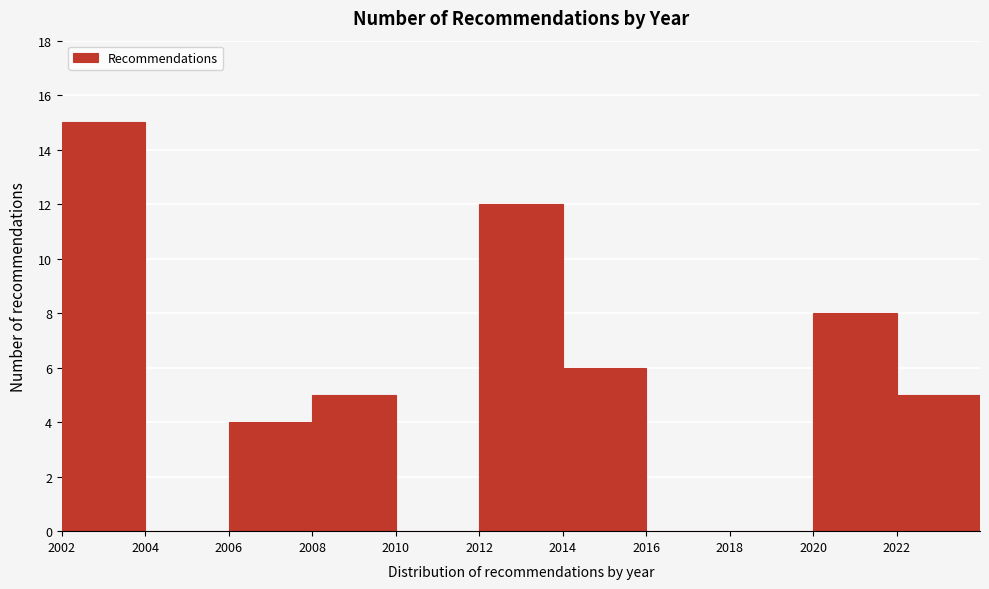

Over which range of the x-axis is the bar tallest?

2002 to 2004